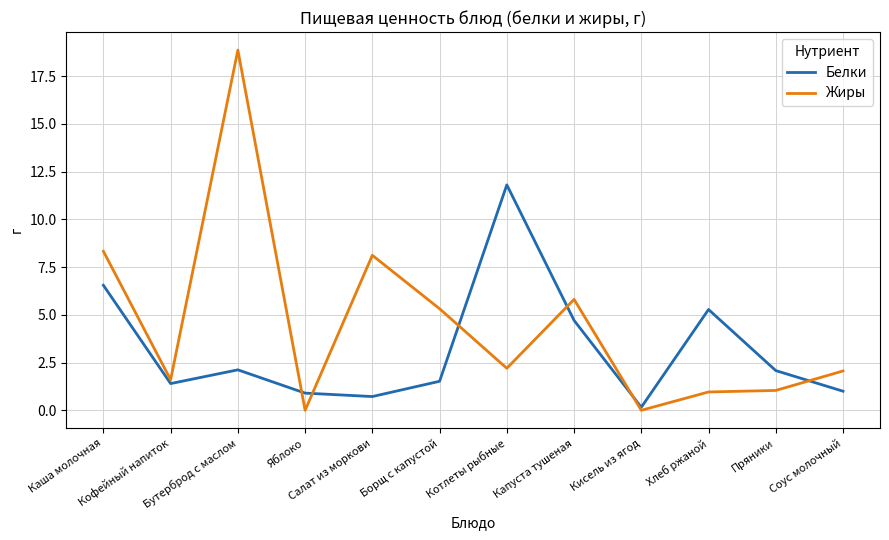

What value does the Жиры series have at Салат из моркови?

8.1